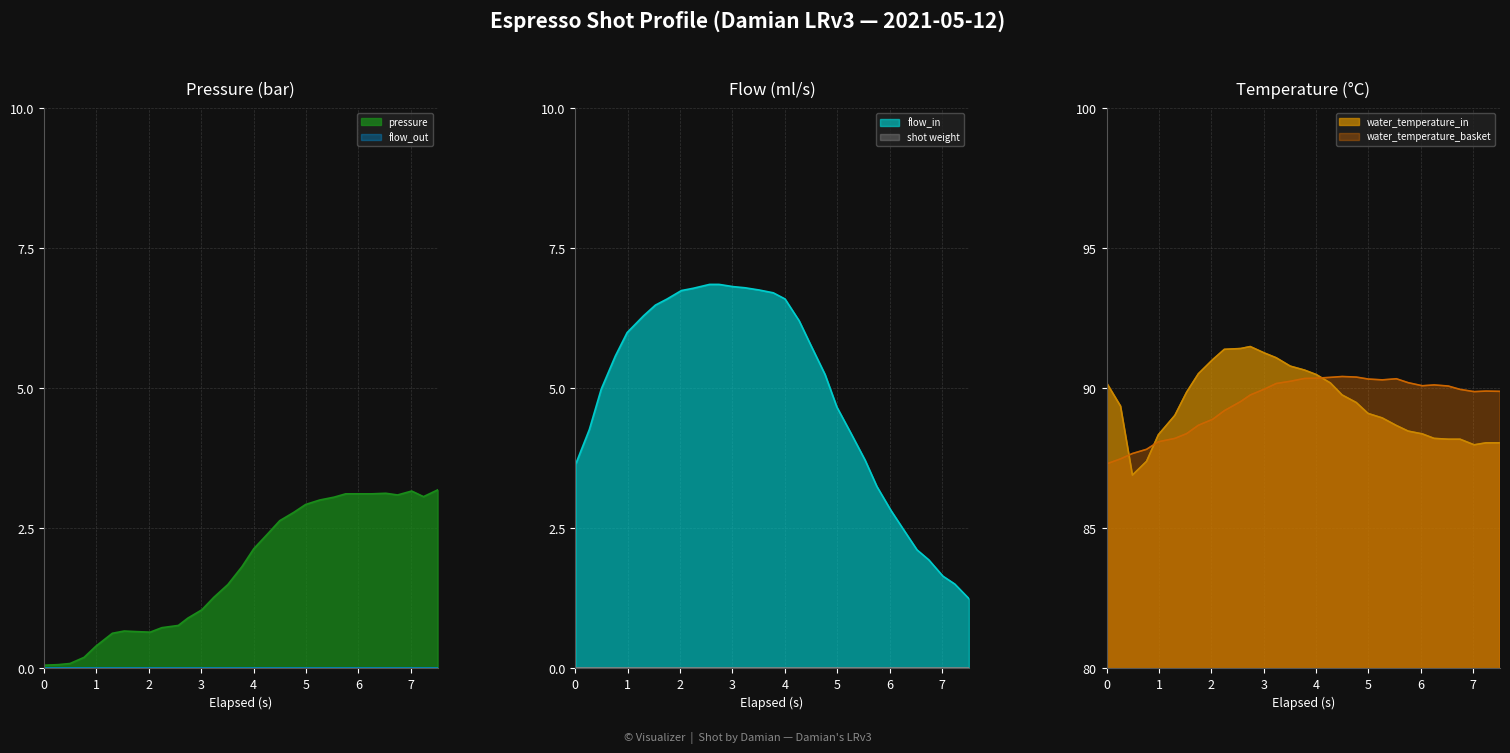

How many intersections are there between pressure_line and flow_in_line?

1